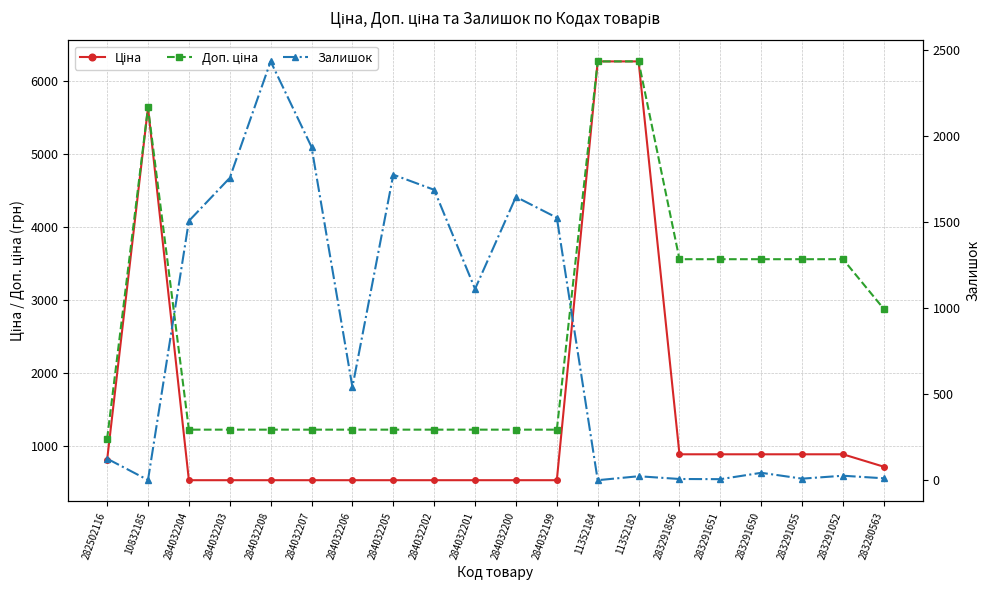

How many data points does each series have?

20